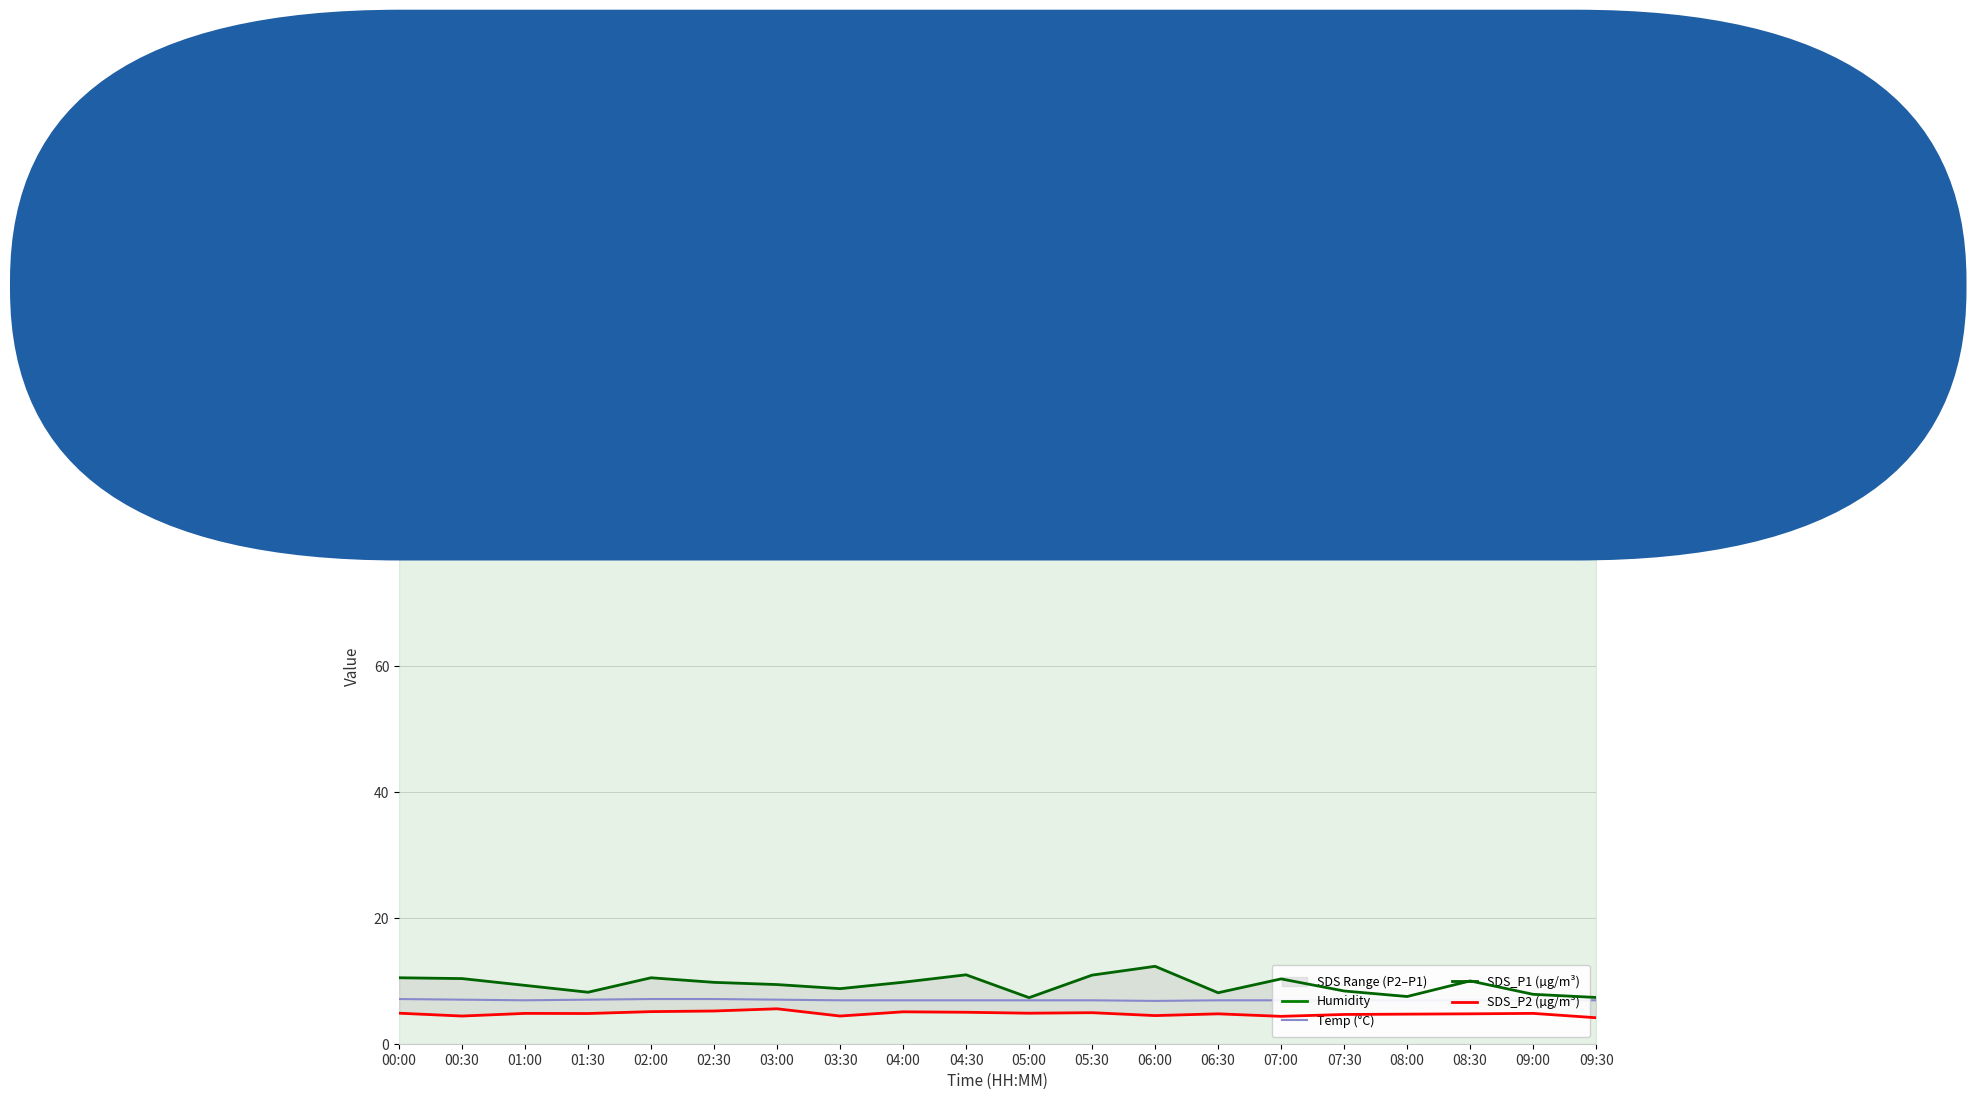

Does the chart have visible grid lines?

Yes